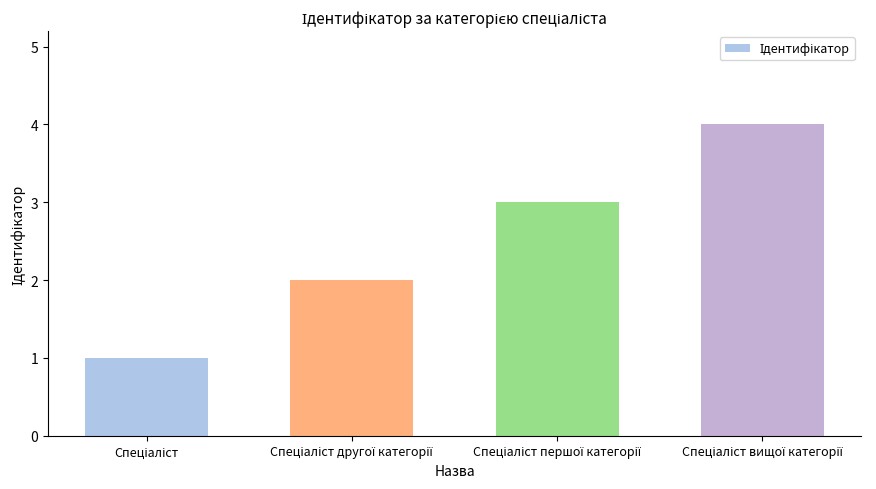

Count the number of data series in this chart.

1